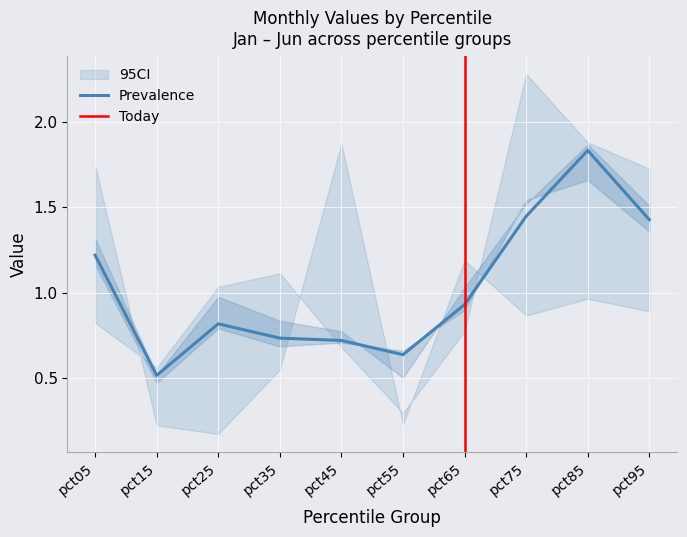

At how many categories does at least one series exceed 2?

1